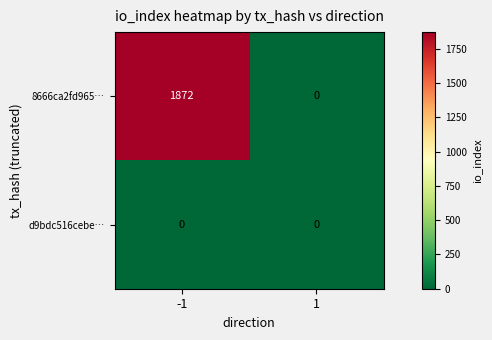

What is the difference between the highest and lowest values at -1?

1872